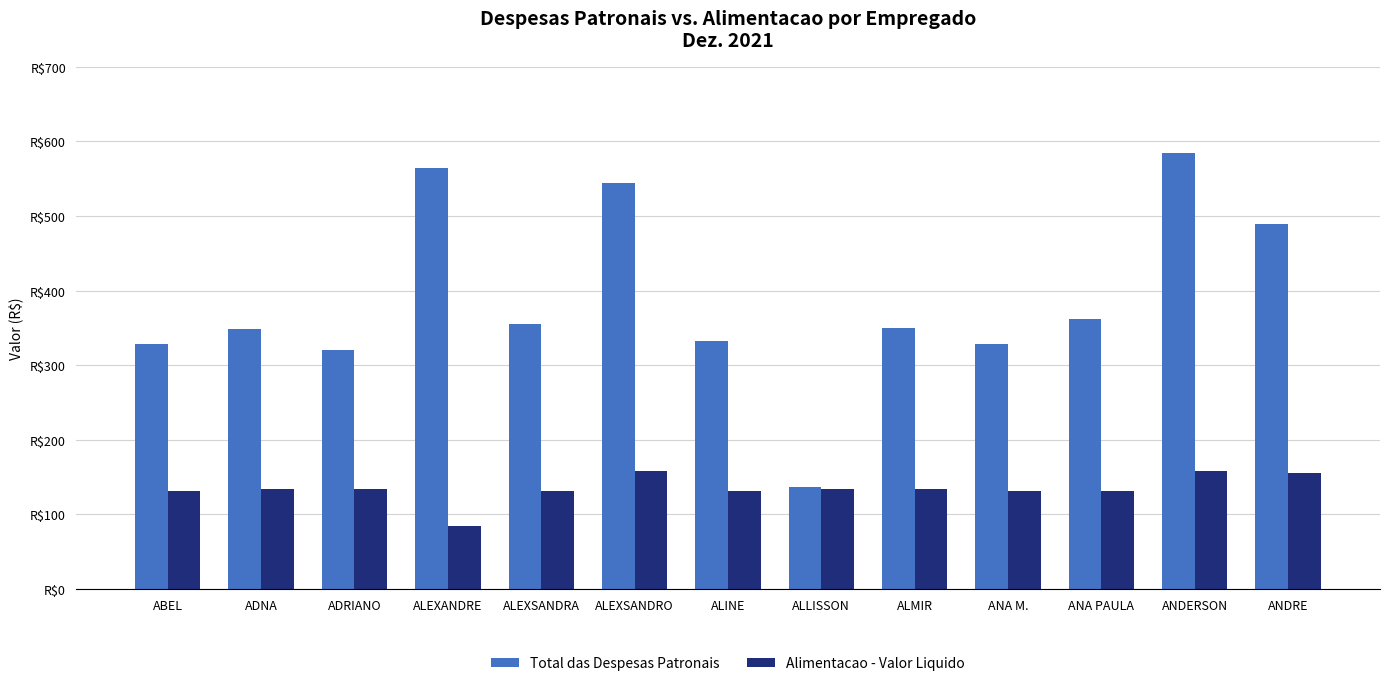

What are all the series names shown in the legend?

Total das Despesas Patronais, Alimentacao - Valor Liquido